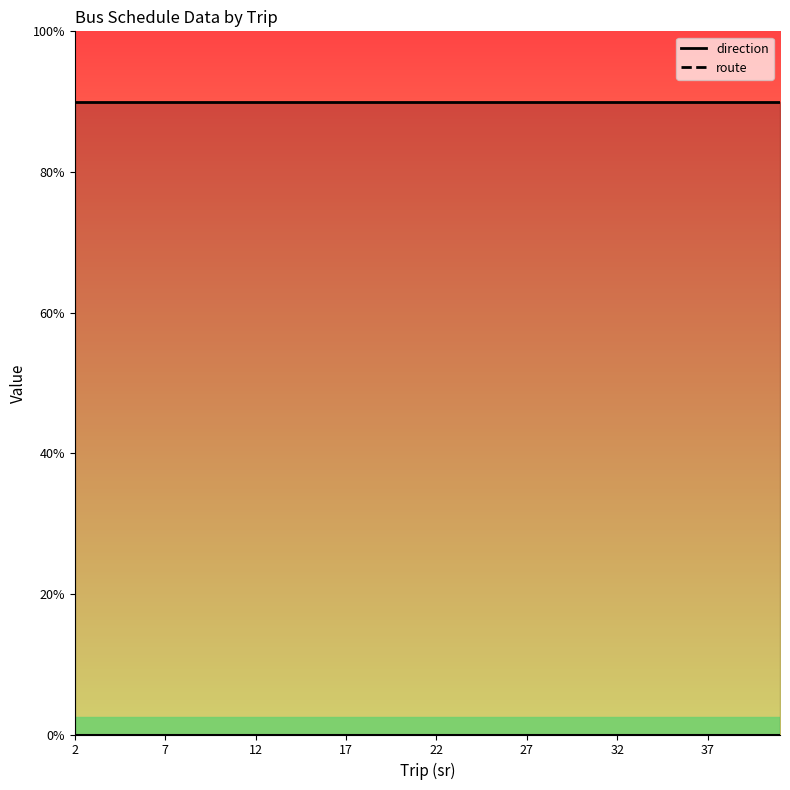

What is the total value across all series at 27?

18